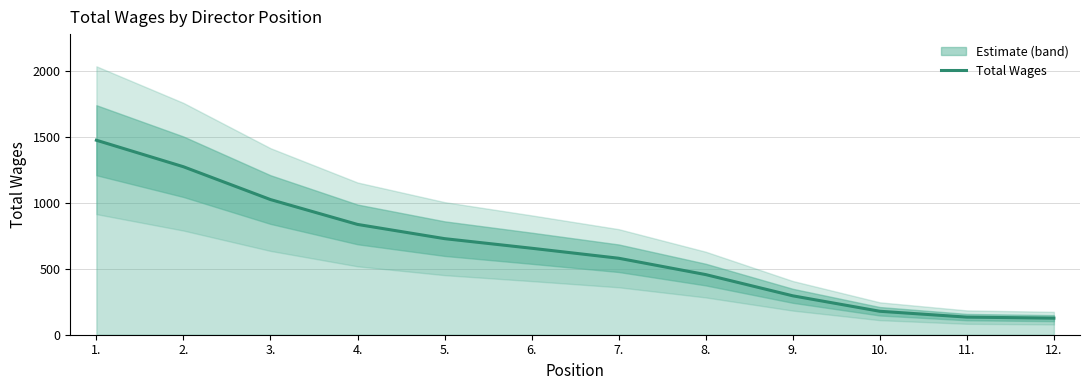

True or false: there are more than 0 points higher than both neighbors.

False